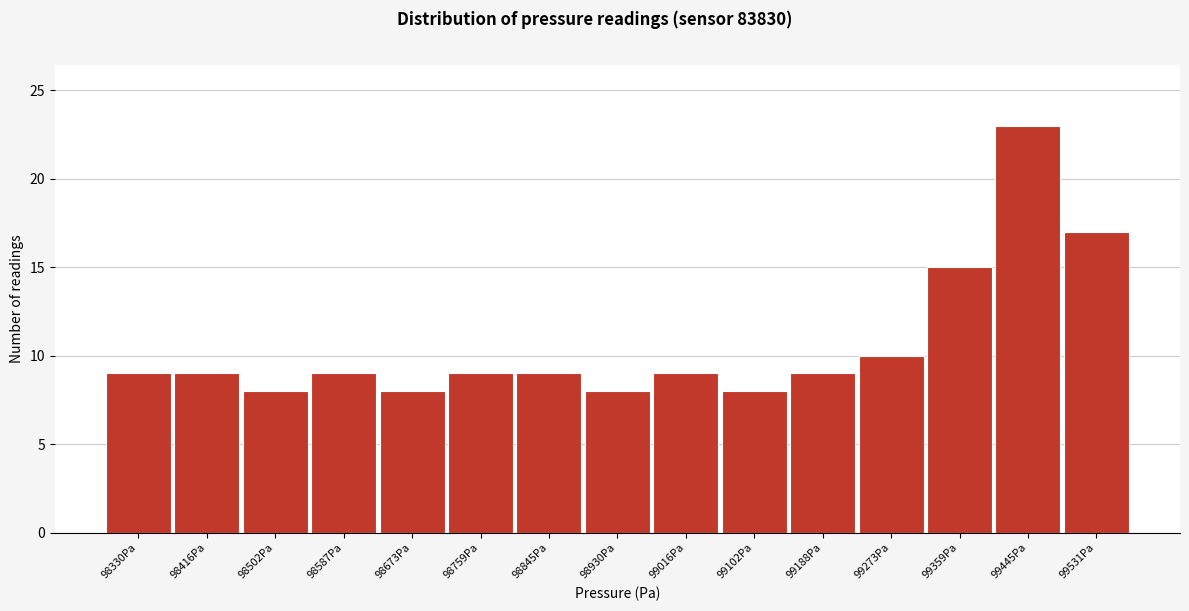

Reading right to left, what are all the values shown in this chart?

17	23	15	10	9	8	9	8	9	9	8	9	8	9	9